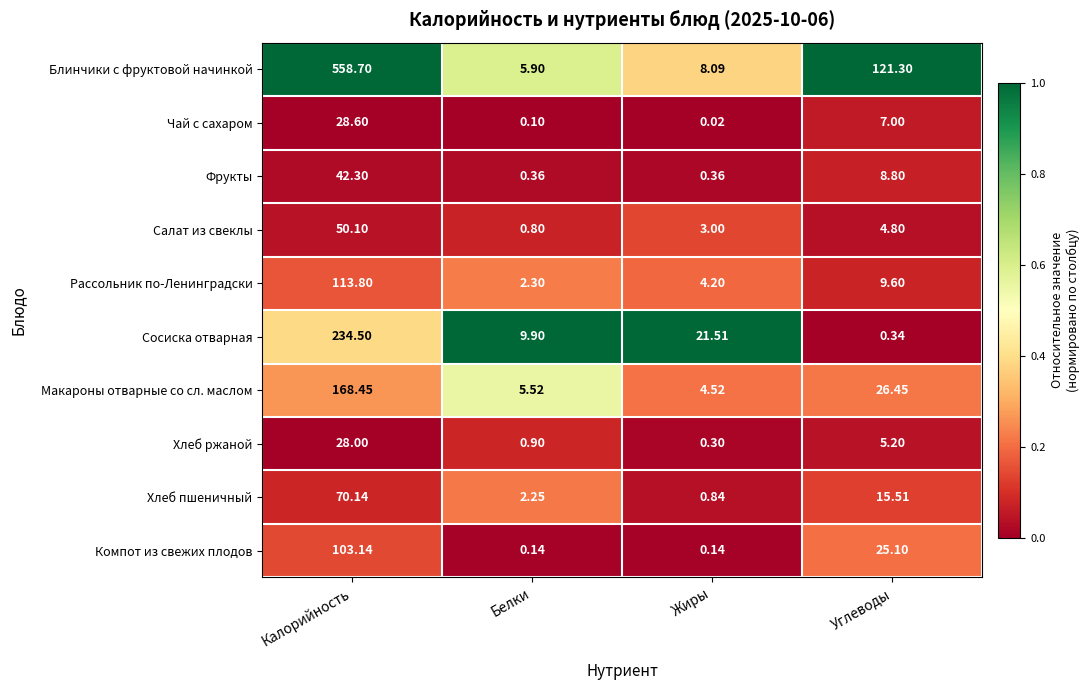

Which series has the largest range (max minus min)?

Блинчики с фруктовой начинкой